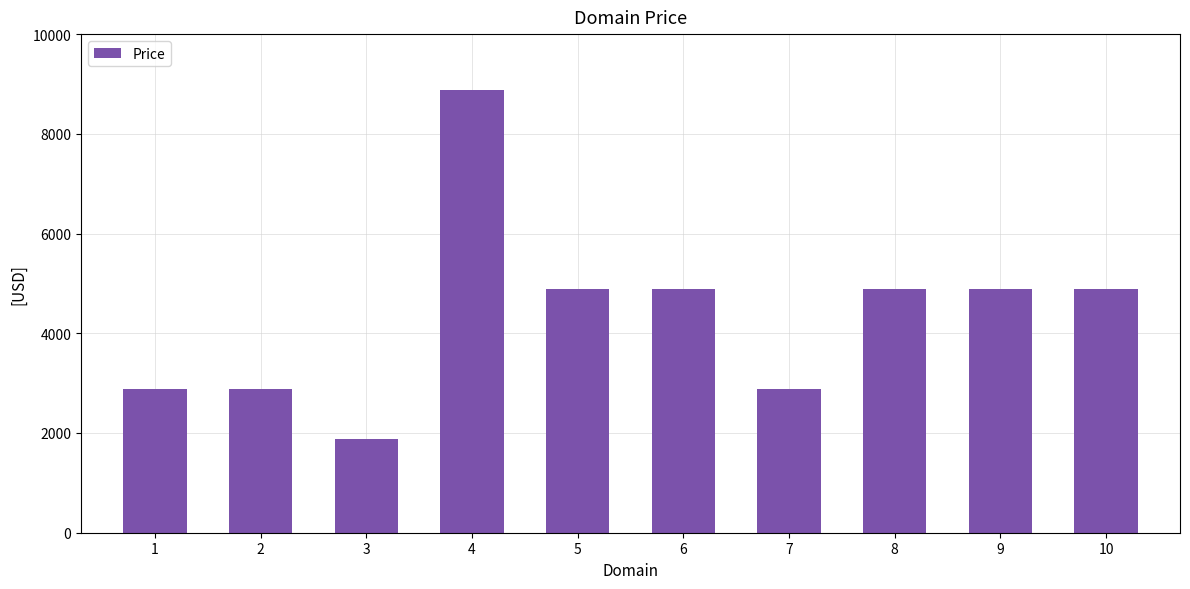

Does the chart contain stacked bars?

No